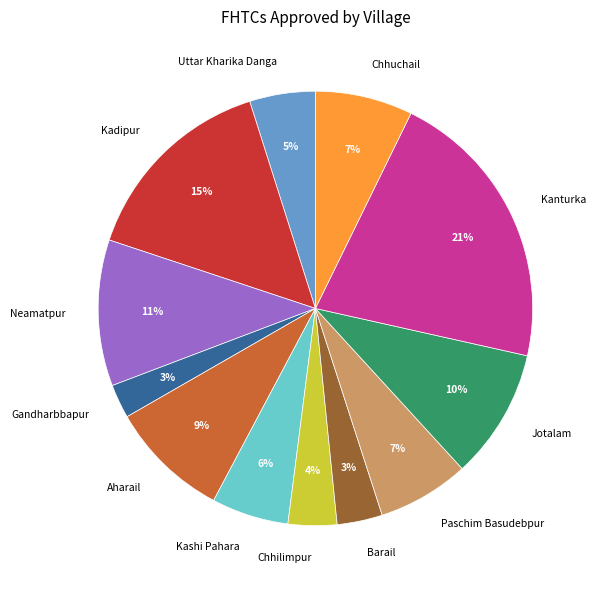

What is the largest slice in the pie chart?

Kanturka